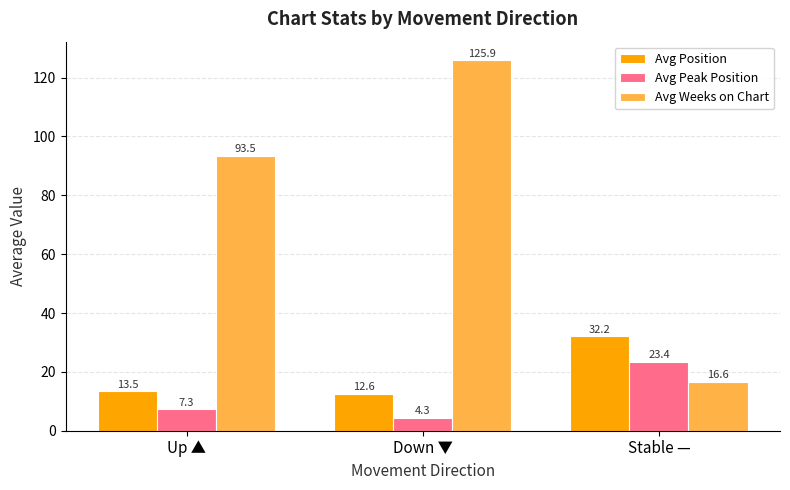

Reading left to right, extract all data points from this chart.

Avg Position: Up ▲=13.5	Down ▼=12.6	Stable —=32.2
Avg Peak Position: Up ▲=7.3	Down ▼=4.3	Stable —=23.4
Avg Weeks on Chart: Up ▲=93.5	Down ▼=125.9	Stable —=16.6